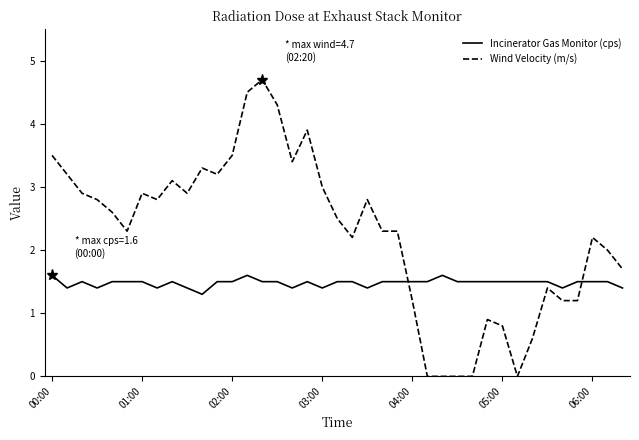

What is the maximum value for Incinerator Gas Monitor (cps)?

1.6